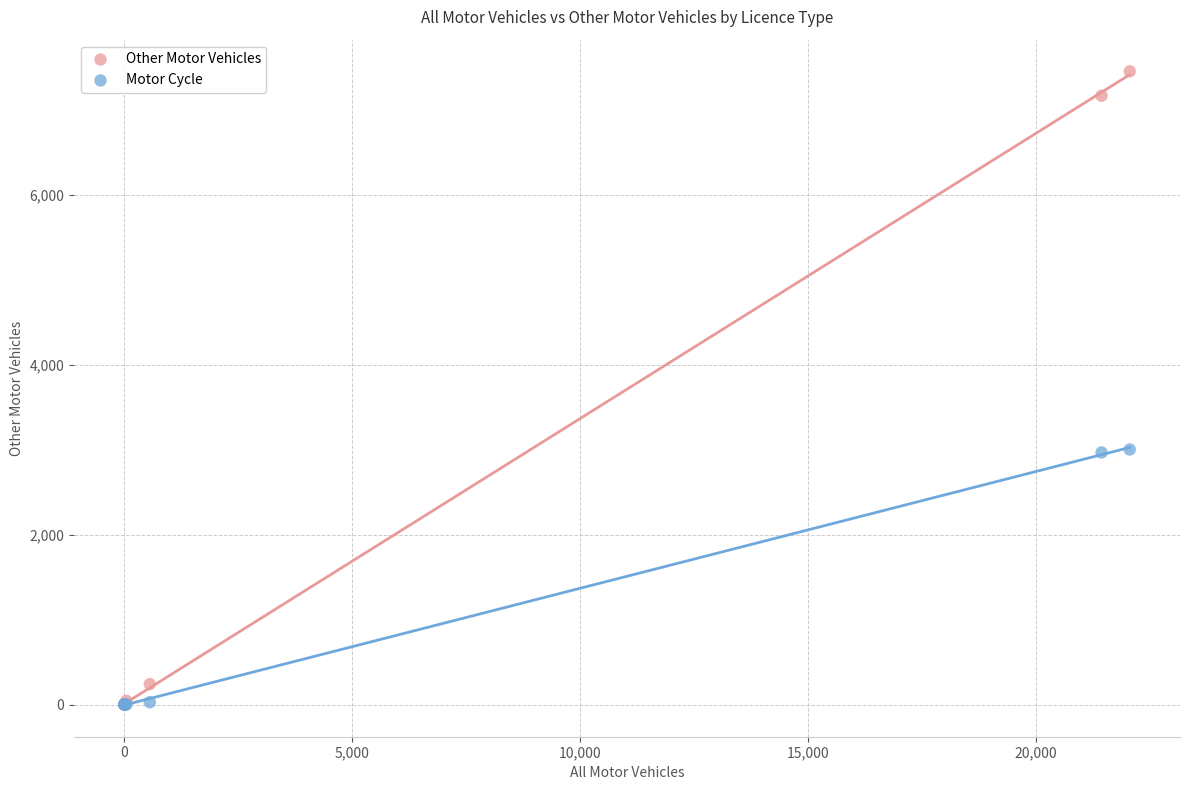

In the Motor Cycle series, what Y value is closest to 1501?

2968